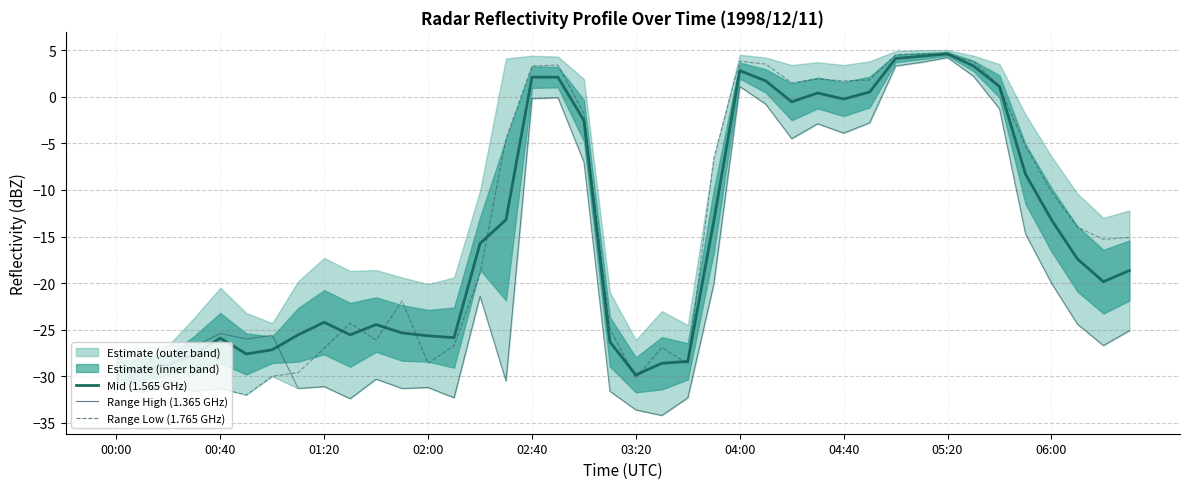

How many intersections are there between Range High (1.365 GHz) and Range Low (1.765 GHz)?

2